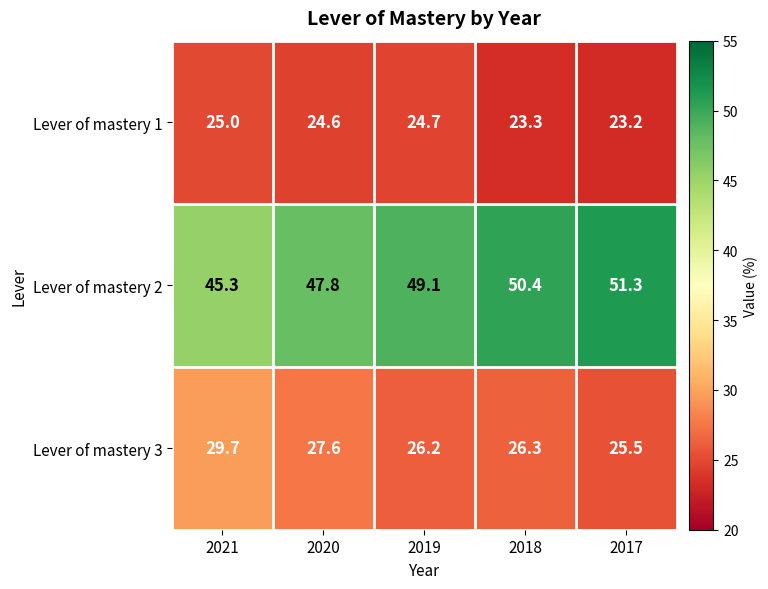

At how many categories does at least one series exceed 26?

5